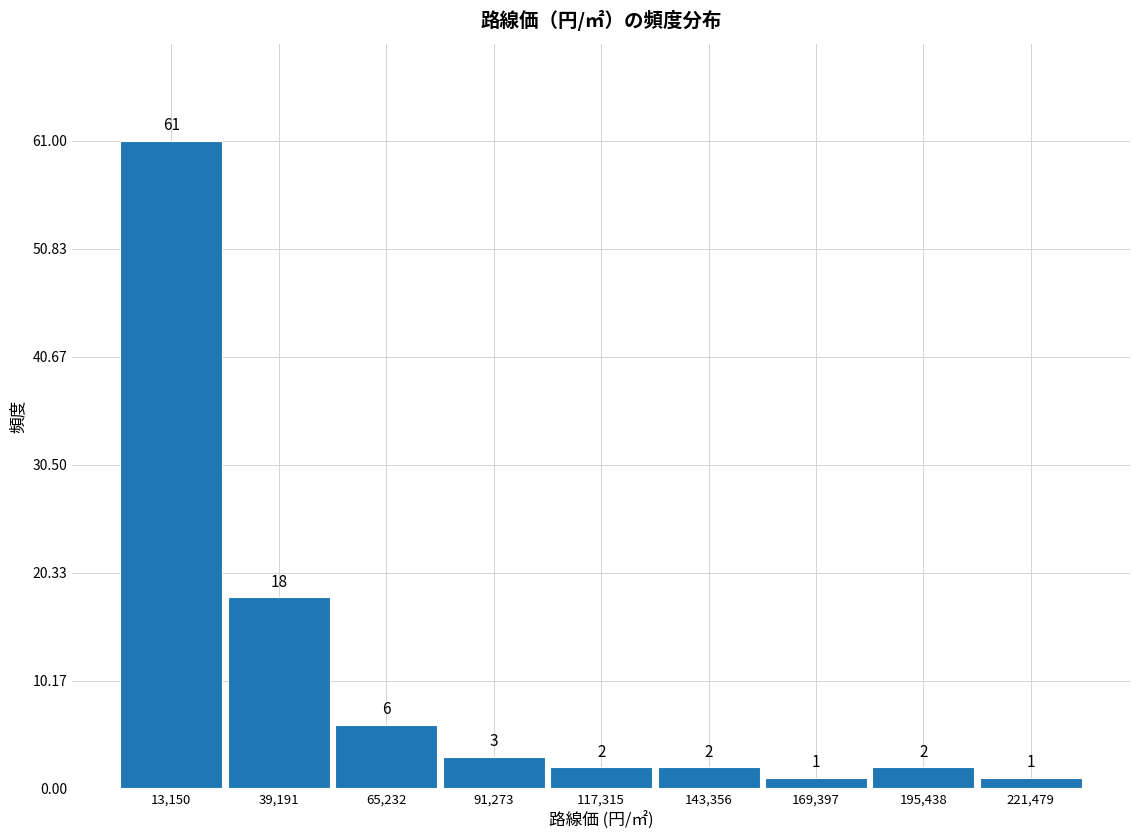

Over which range of the x-axis is the bar tallest?

0 to 25000